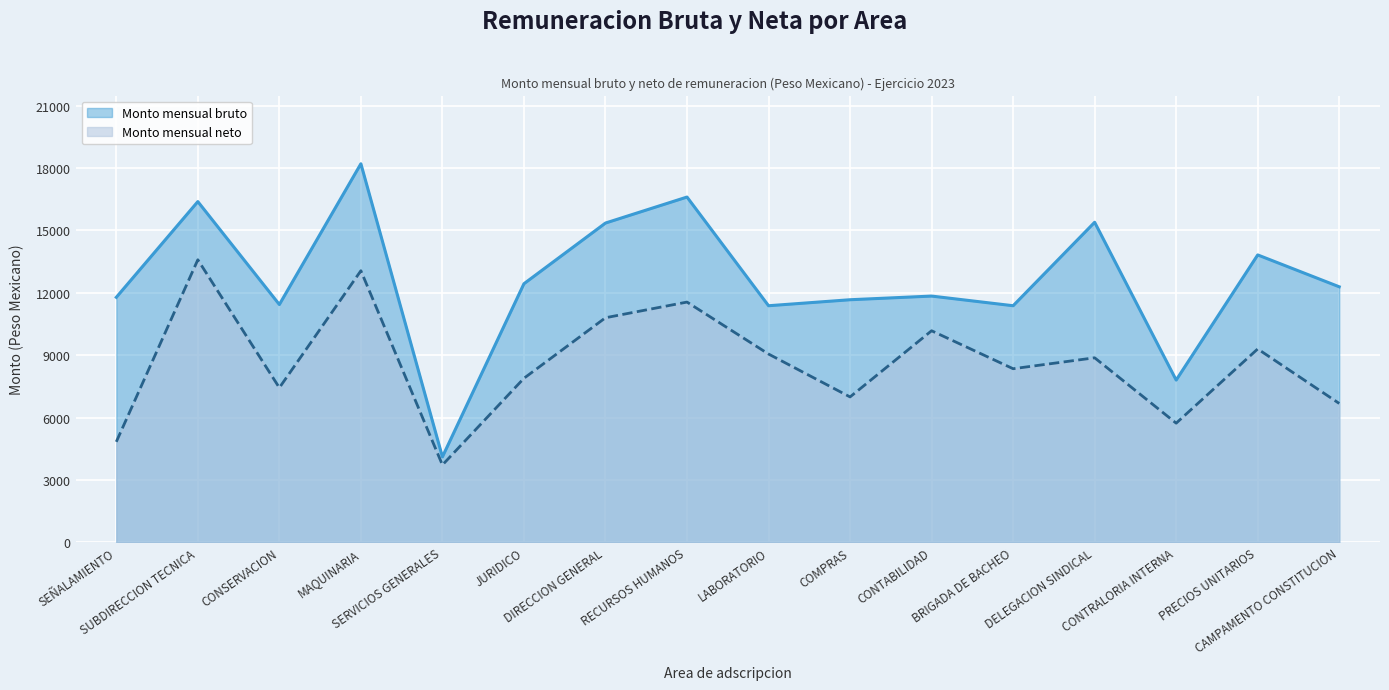

What is the label of the 11th point from the right?

JURIDICO